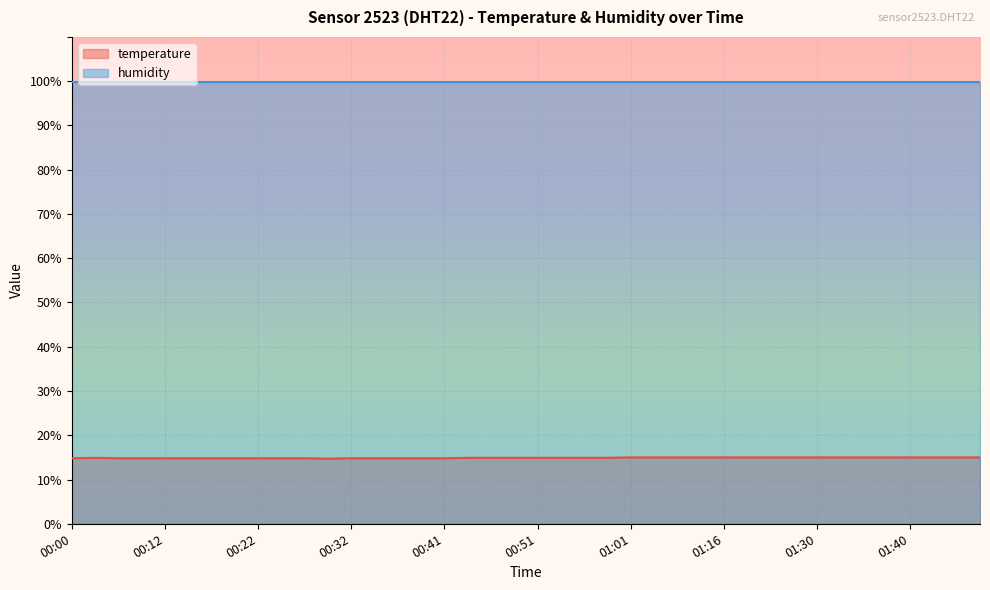

How many points are lower than both their immediate neighbors (excluding endpoints)?

1